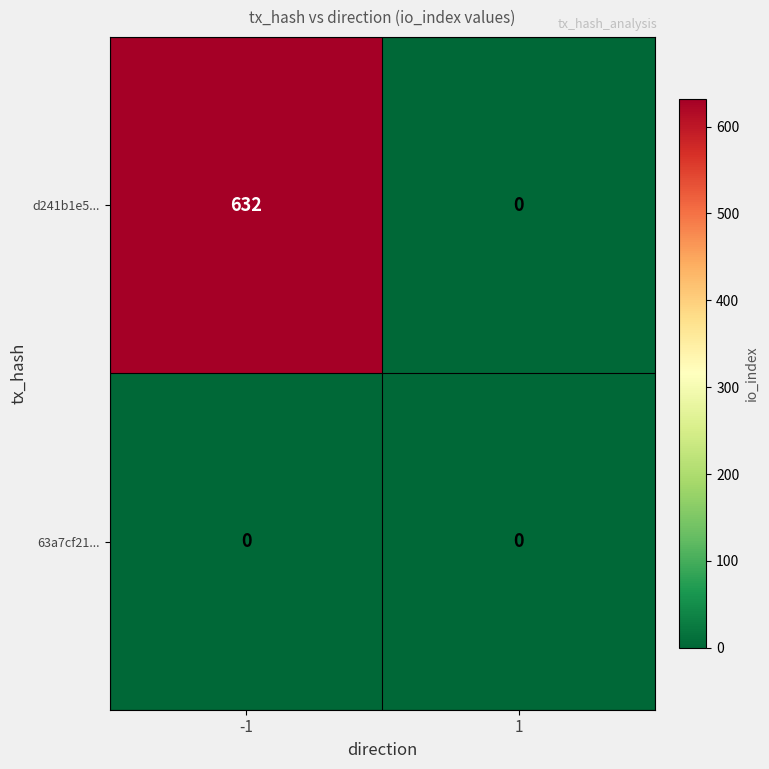

List the labels in order of d241b1e5... value, smallest first.

1, -1